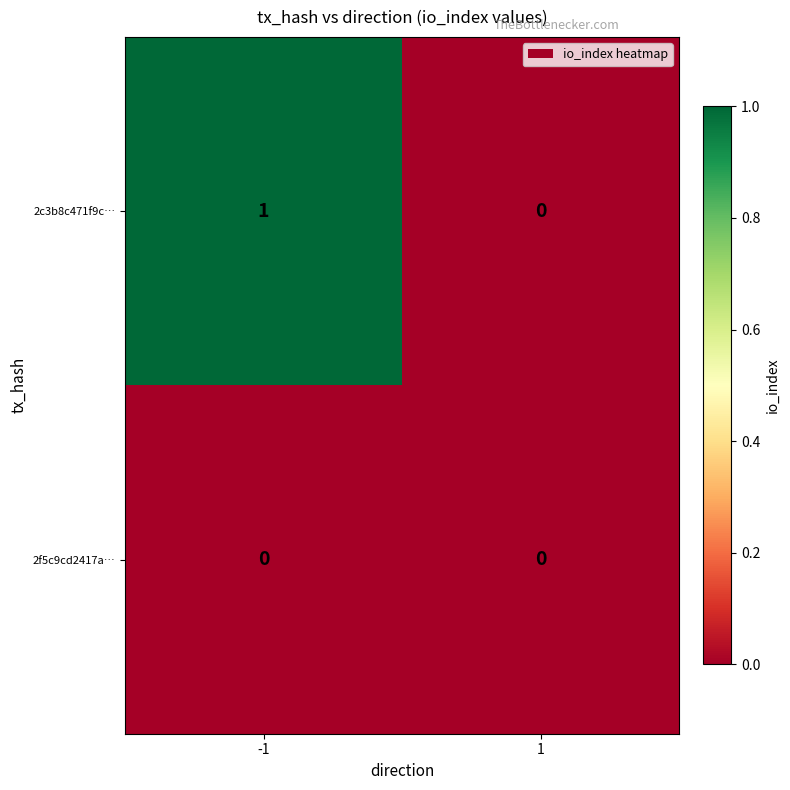

How many series are shown in this chart?

2